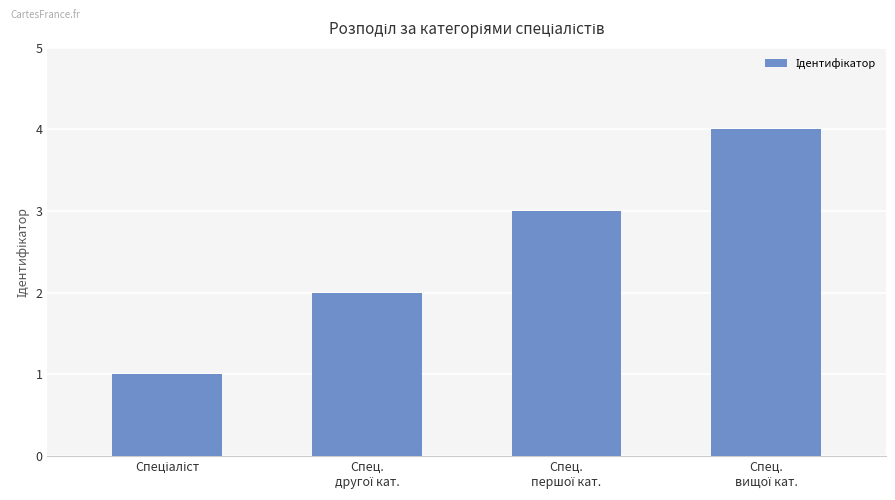

What is the sum of all values?

10